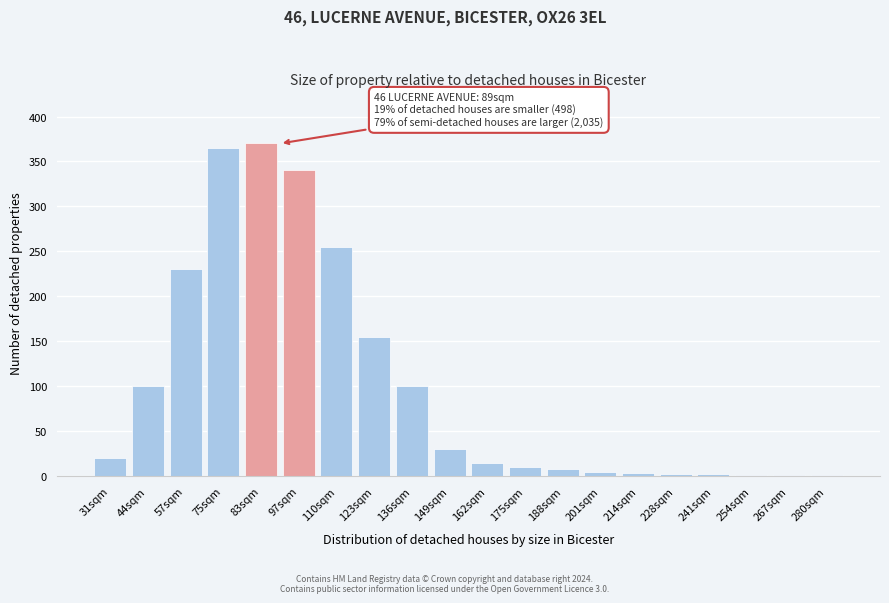

What is the maximum value shown in the chart?

370